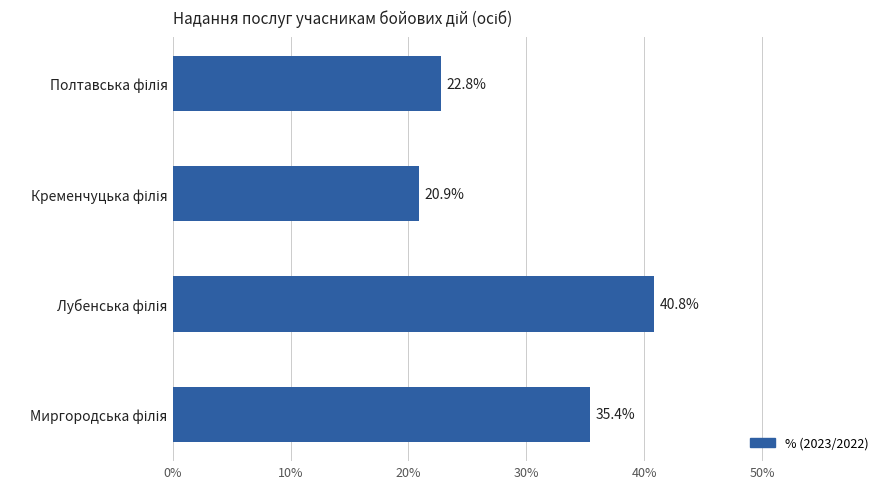

What is the smallest value displayed?

20.9